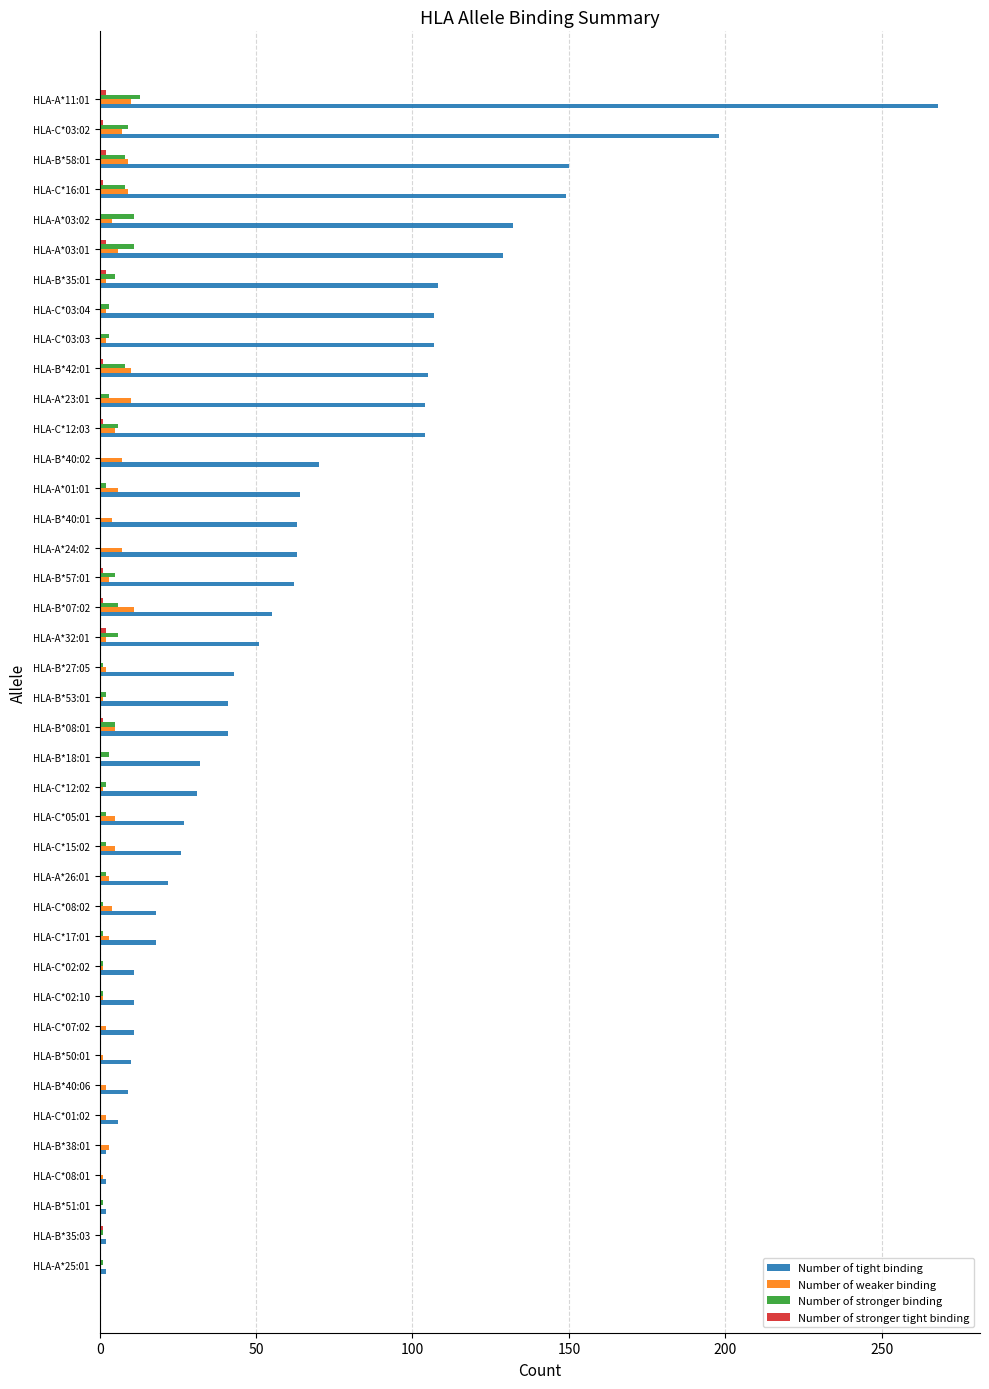

What is the sum of all Number of weaker binding values?

158